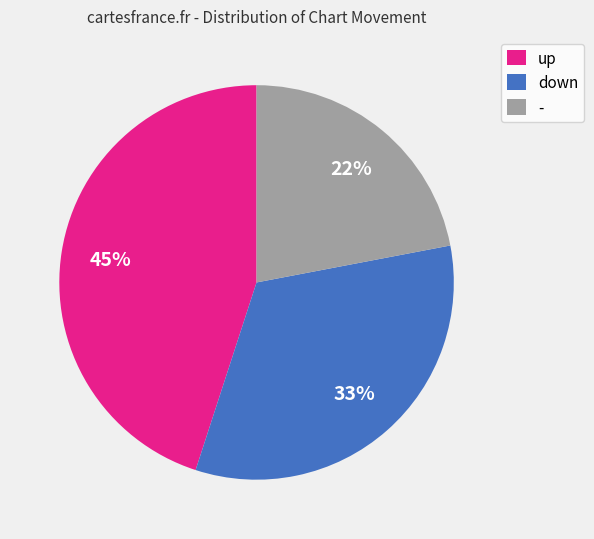

Which slice is the largest?

up